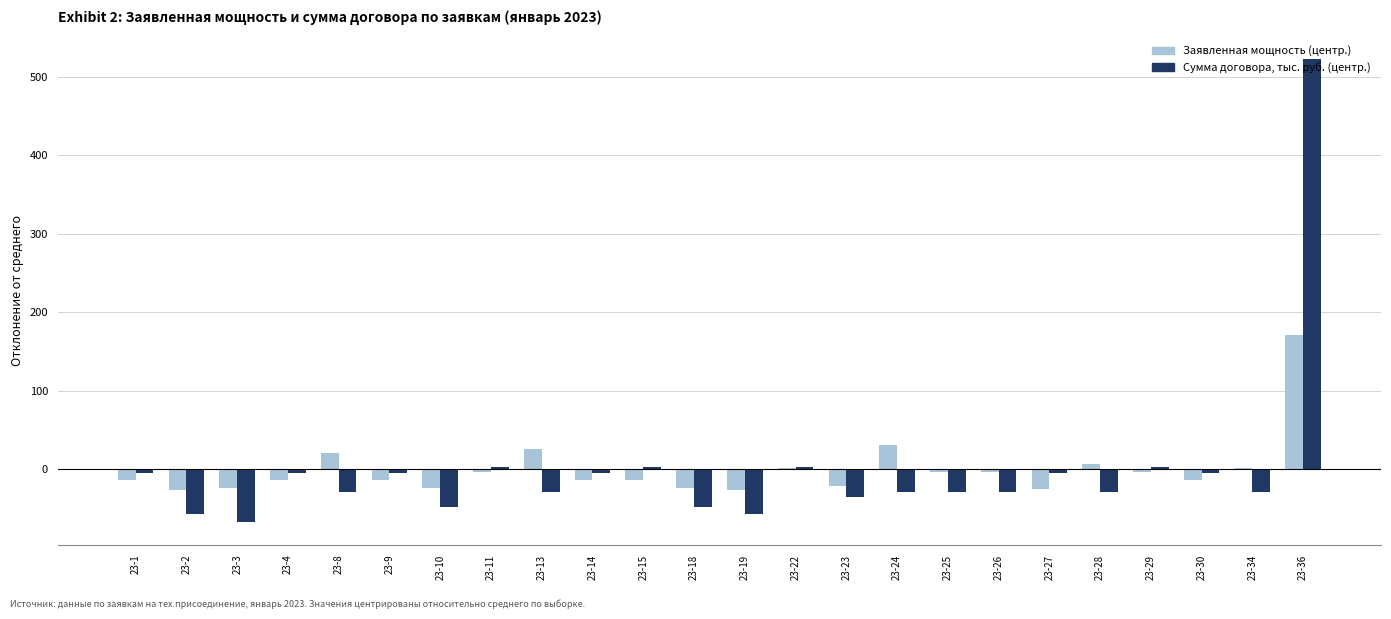

The value of Сумма договора, тыс. руб. (центр.) at 23-15 is 2.6. True or false?

True